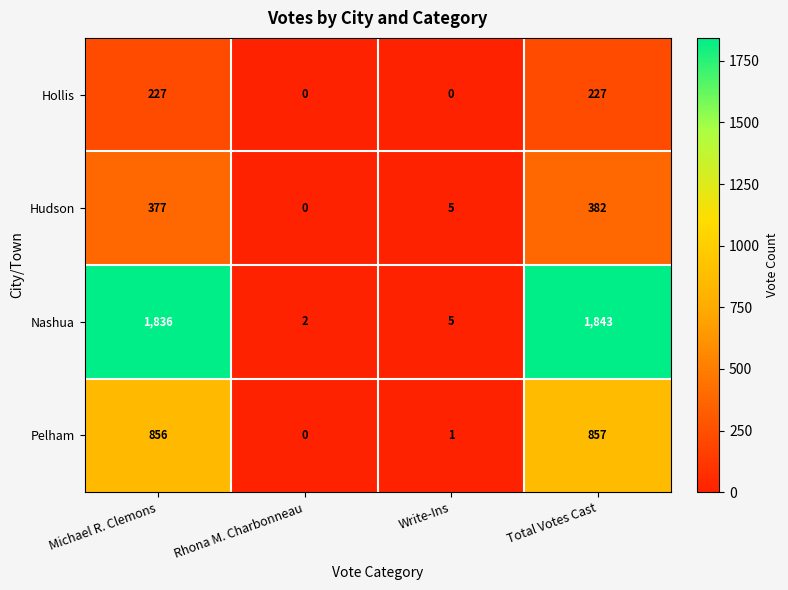

Count the number of data series in this chart.

4